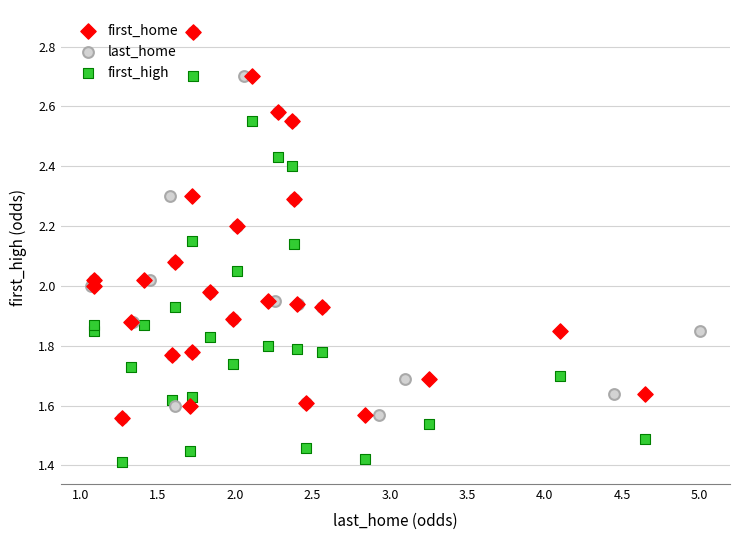

Which series reaches the minimum Y coordinate?

first_high